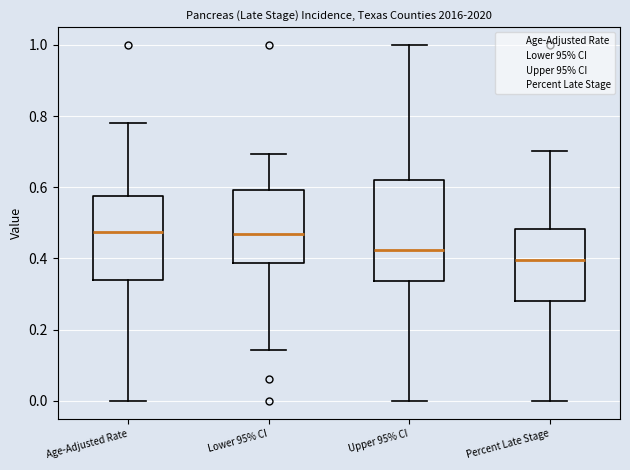

Which box's median line is the lowest?

Percent Late Stage